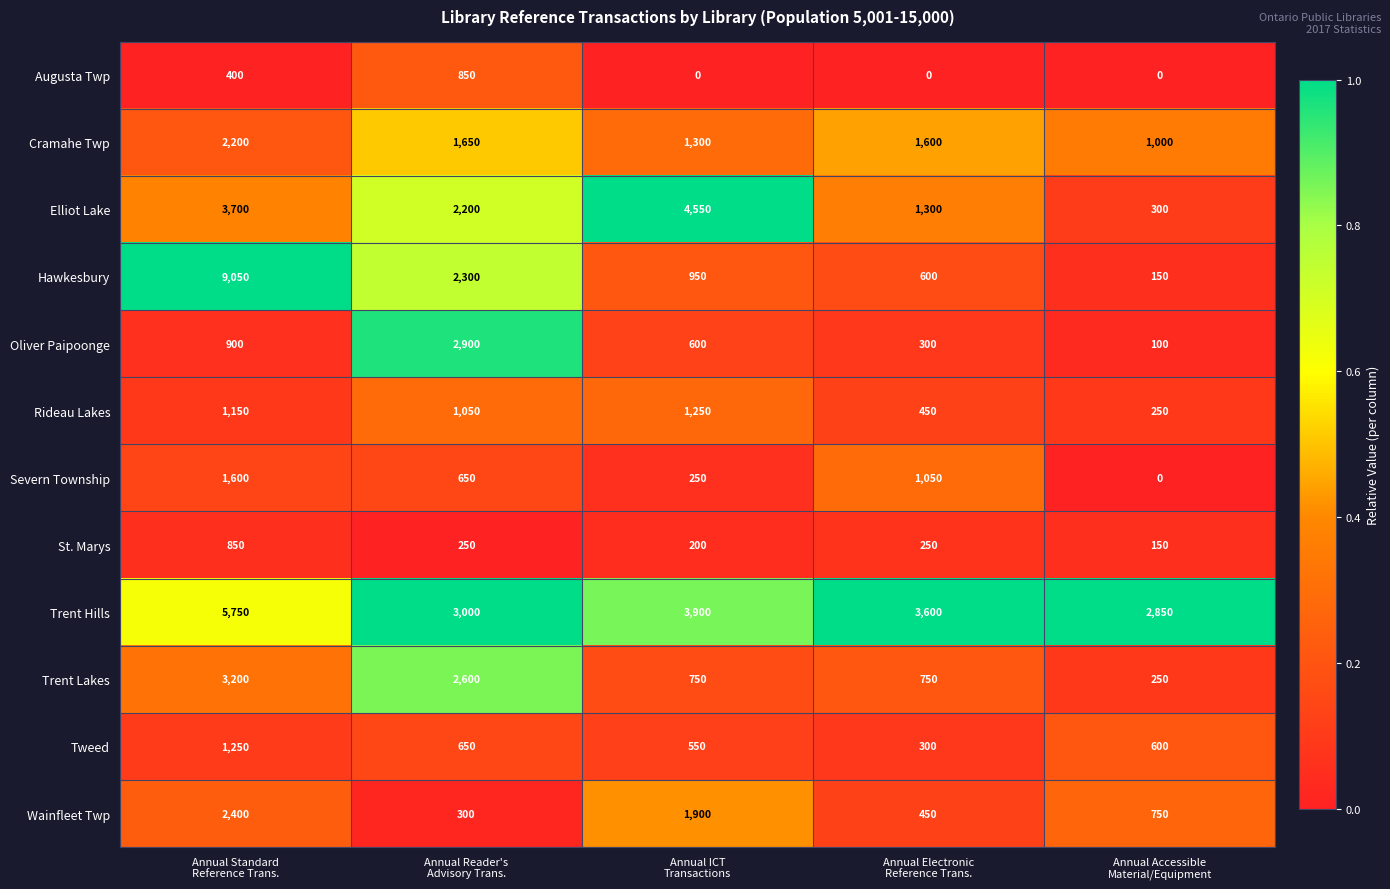

Which series has the largest range (max minus min)?

Hawkesbury